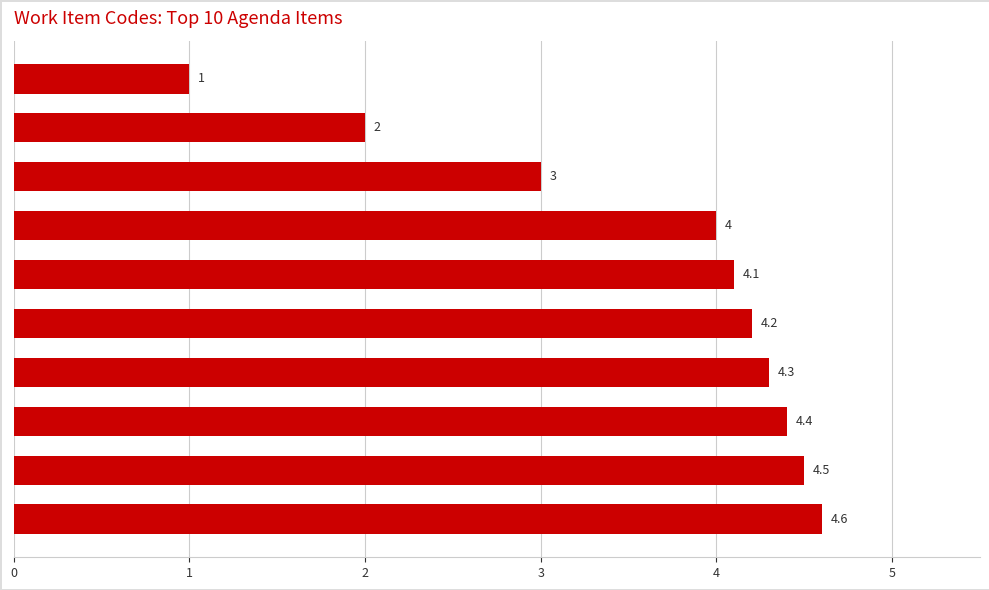

What is the average value?

3.6